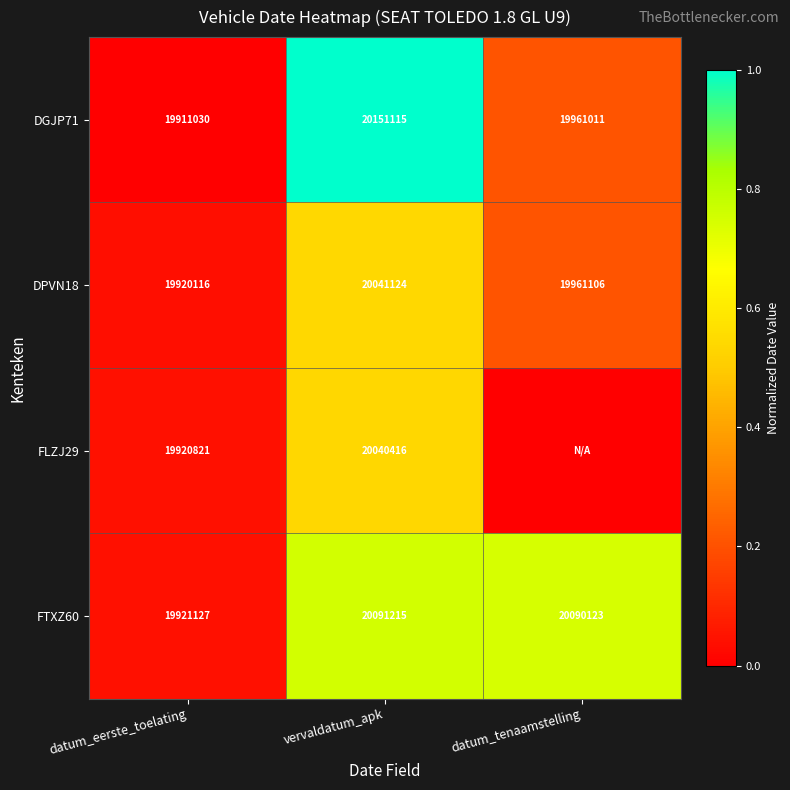

Between datum_eerste_toelating and vervaldatum_apk, which series saw the biggest shift?

DGJP71